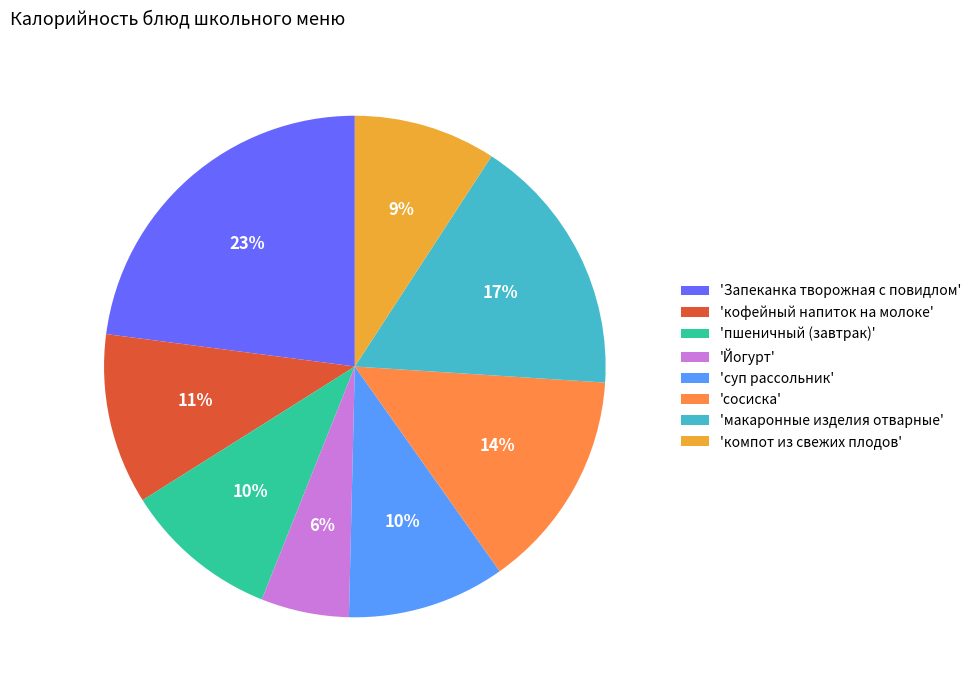

To the nearest percent, what is the difference between the 'сосиска' and 'суп рассольник' slice percentages?

4%